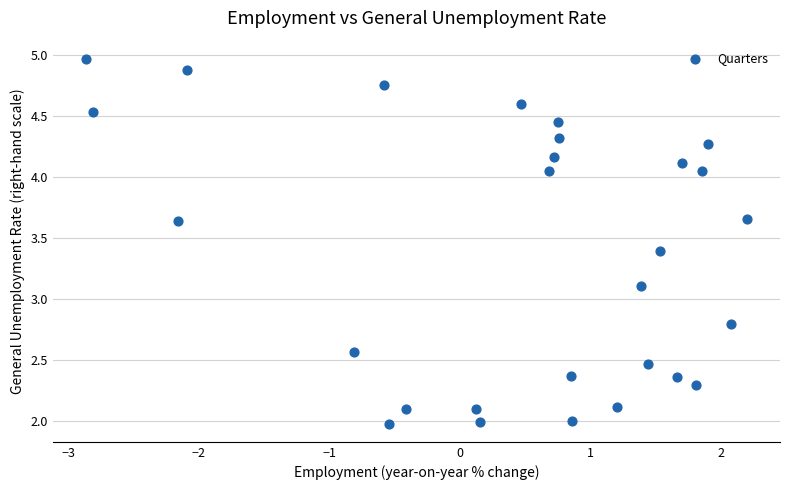

What Y value in the scatter plot is closest to 3?

3.1